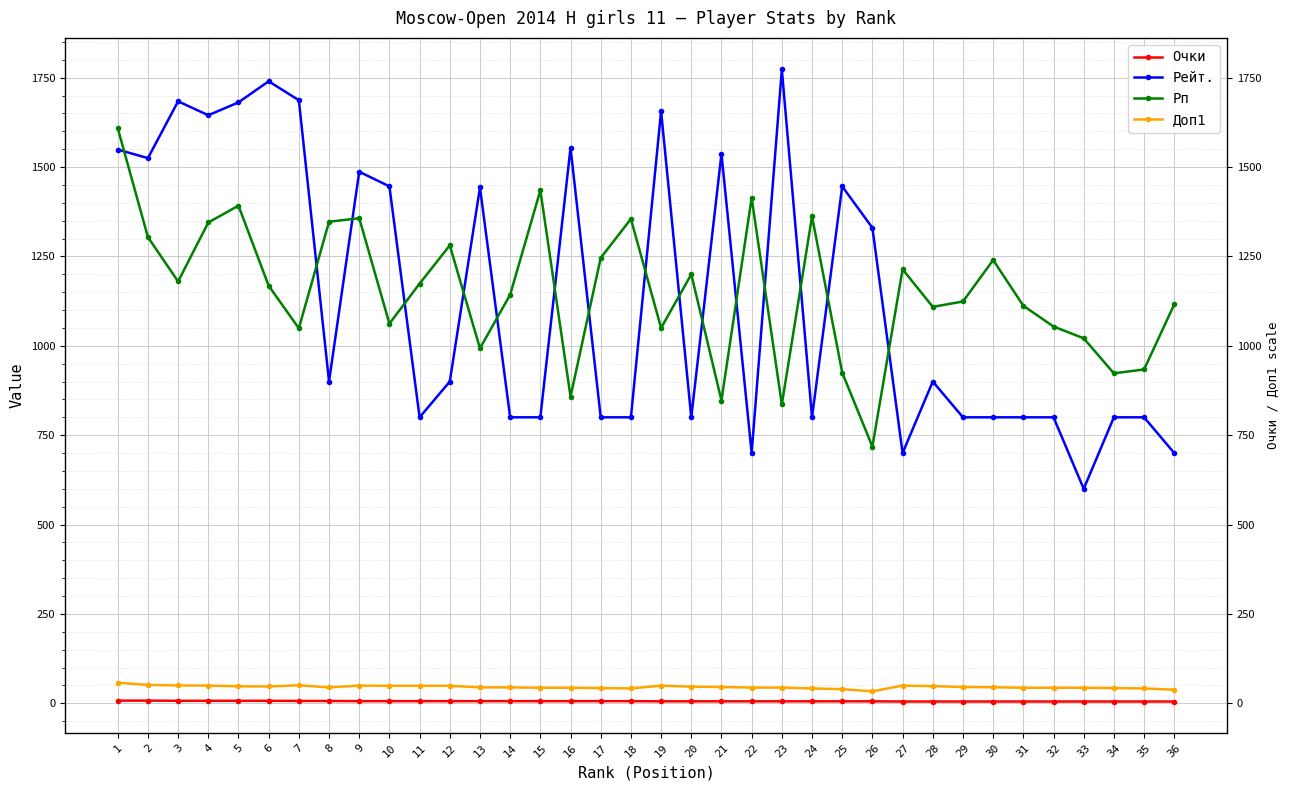

Is it true that Рп equals 354.3 at 35?

False